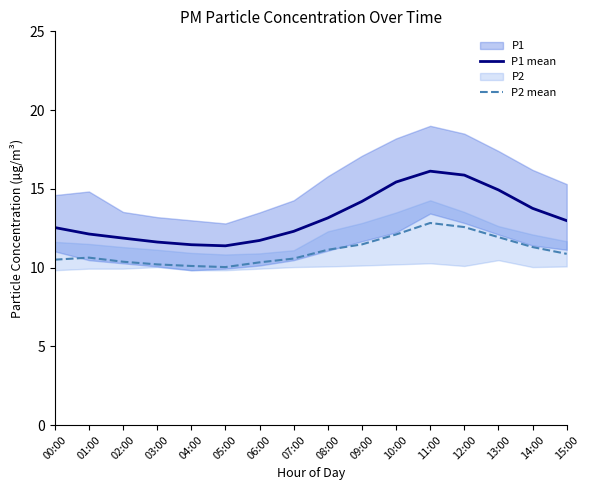

How many interior local valleys does the P2 mean series have?

1